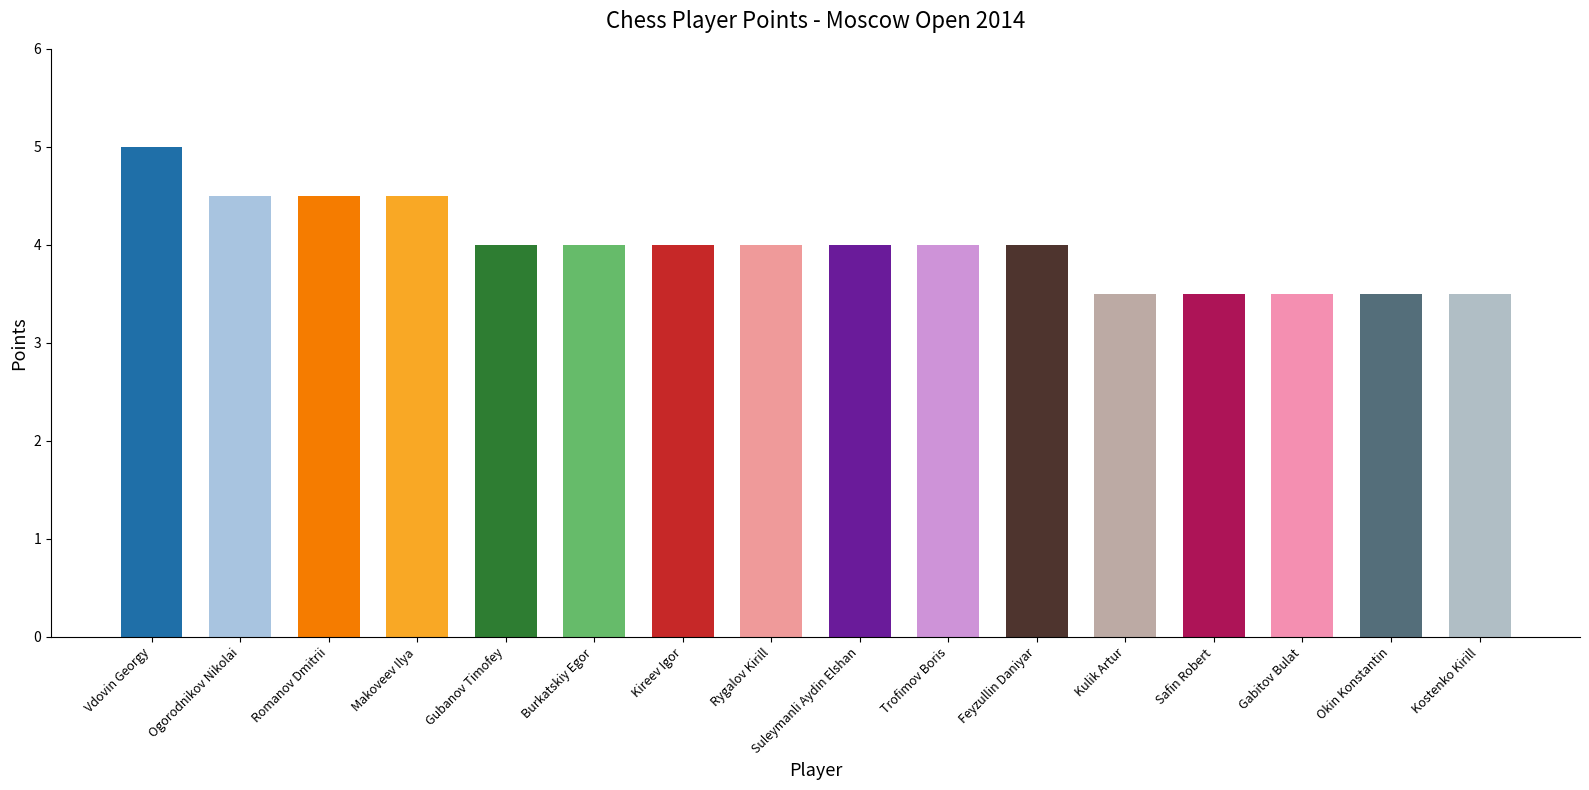

True or false: the data shows 4.0 at Trofimov Boris.

True